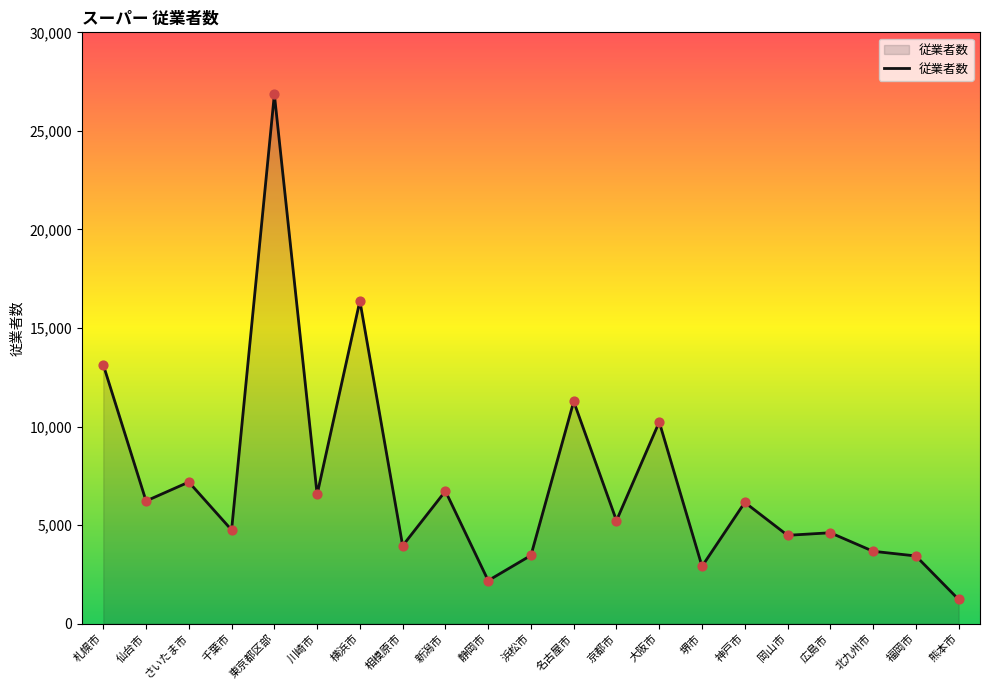

What is the change in value from 名古屋市 to 大阪市?

-1042